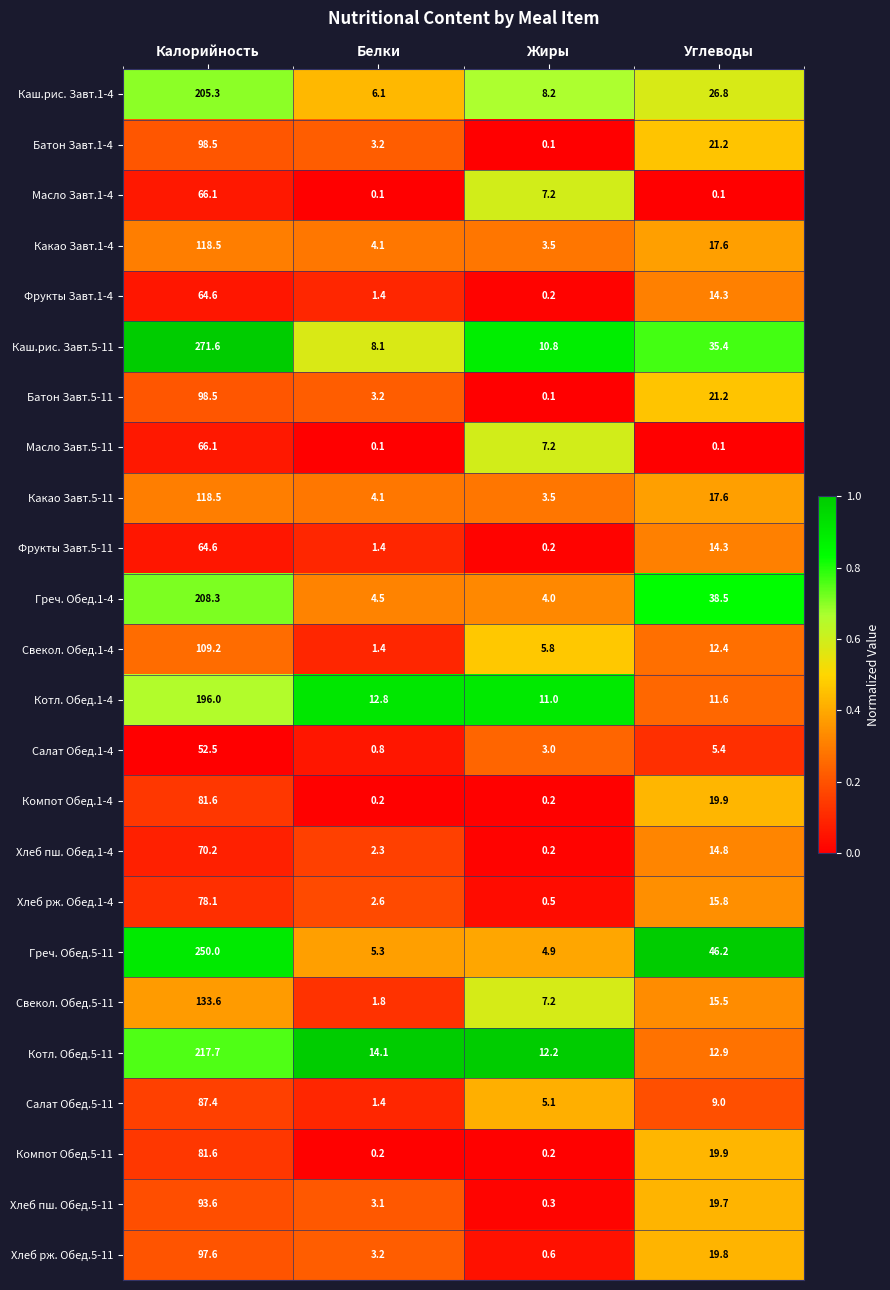

What is the spread (max minus min) of values at Калорийность?

219.1